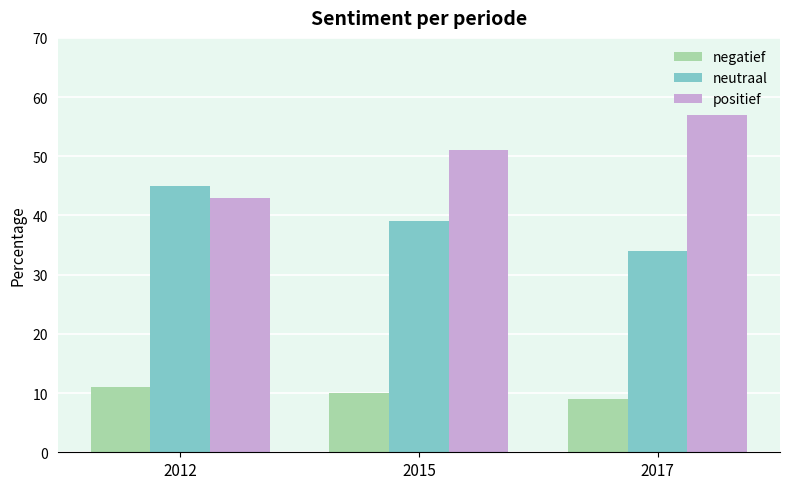

Count the number of categories in the chart.

3